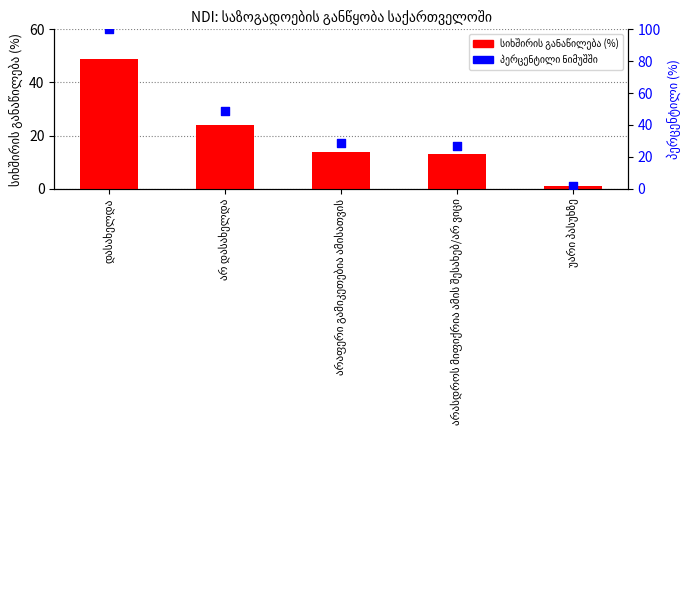

Which series contains the lowest Y value?

სიხშირის განაწილება (%)